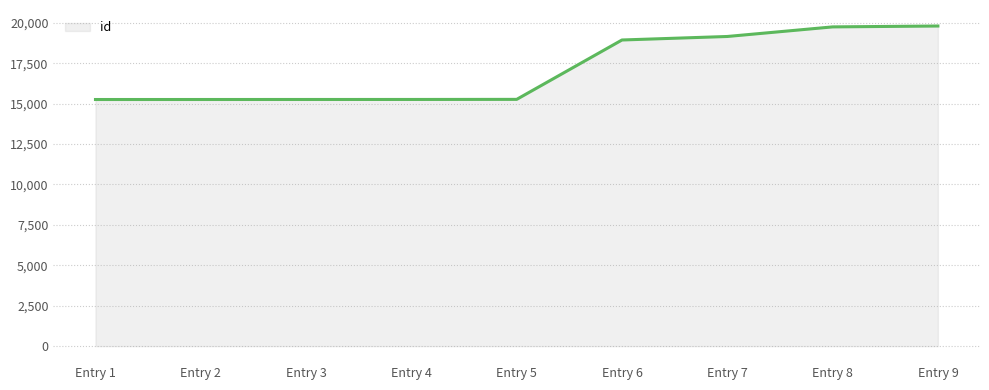

What is the maximum value shown in the chart?

19802